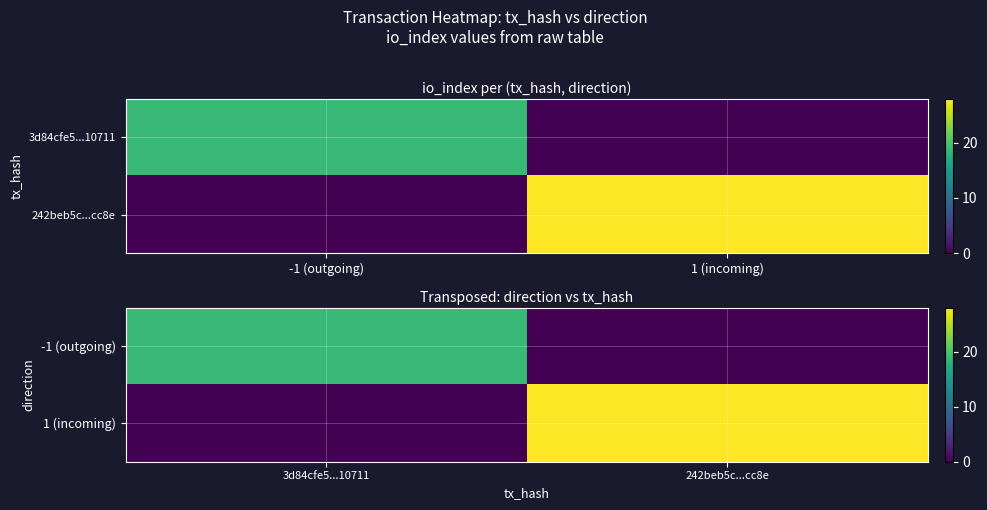

Between 3d84cfe5...10711 and 242beb5c...cc8e, which series saw the biggest shift?

1 (incoming)